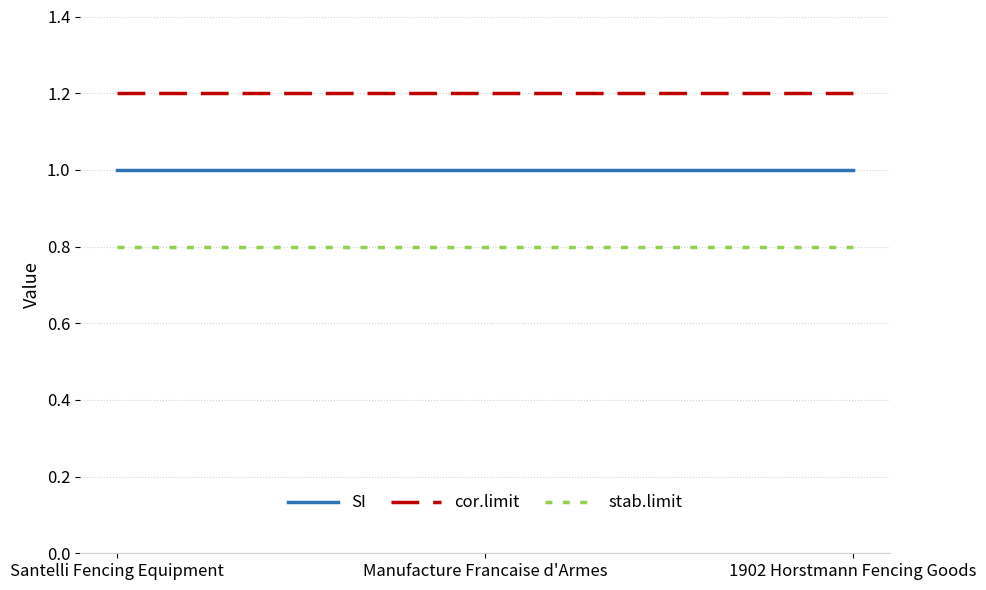

List the series in order of their peak value, lowest first.

stab.limit, SI, cor.limit